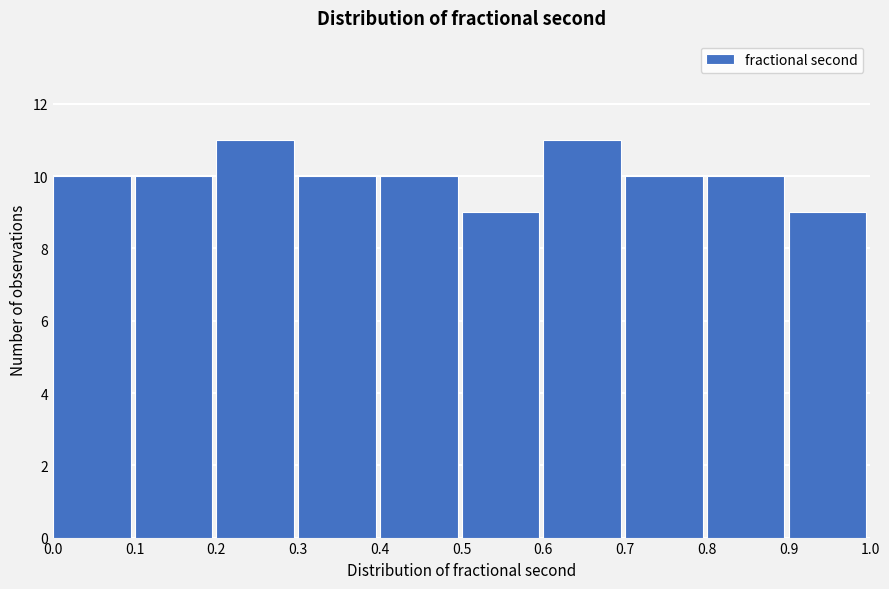

How tall is the bar that spans 0.1 to 0.2 on the x-axis? The values are not printed on the chart, so give them approximately, as read against the axis.

10